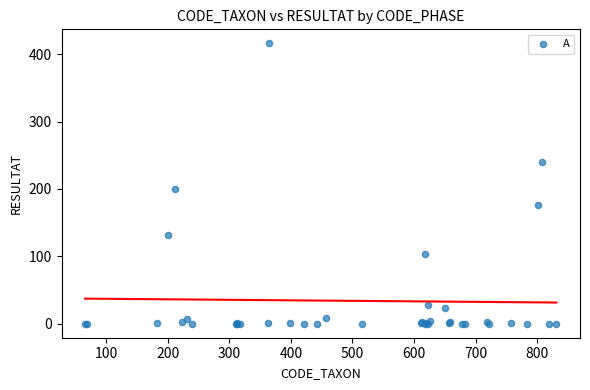

What Y value in the scatter plot is closest to 208?

200